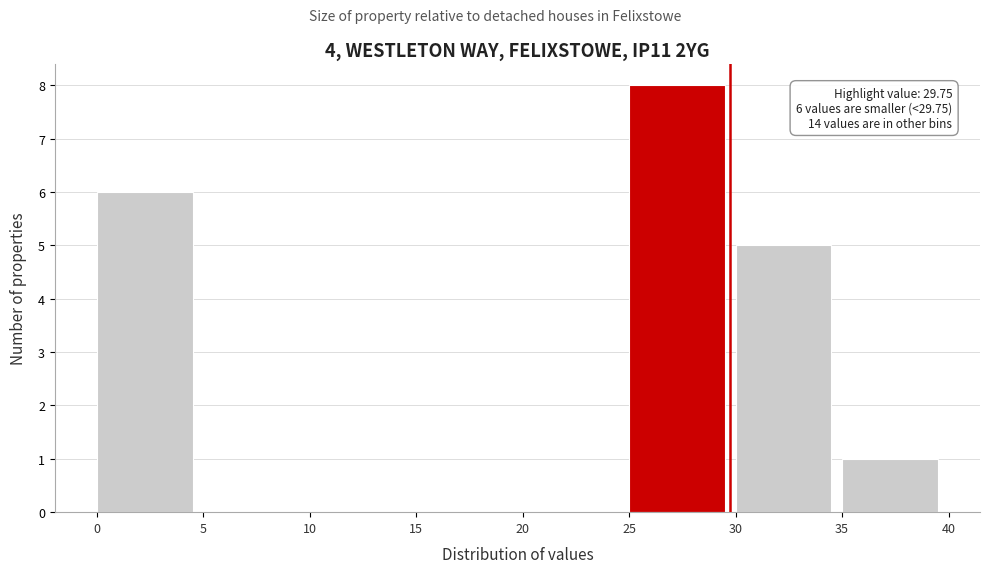

Over which range of the x-axis is the bar tallest?

25 to 30